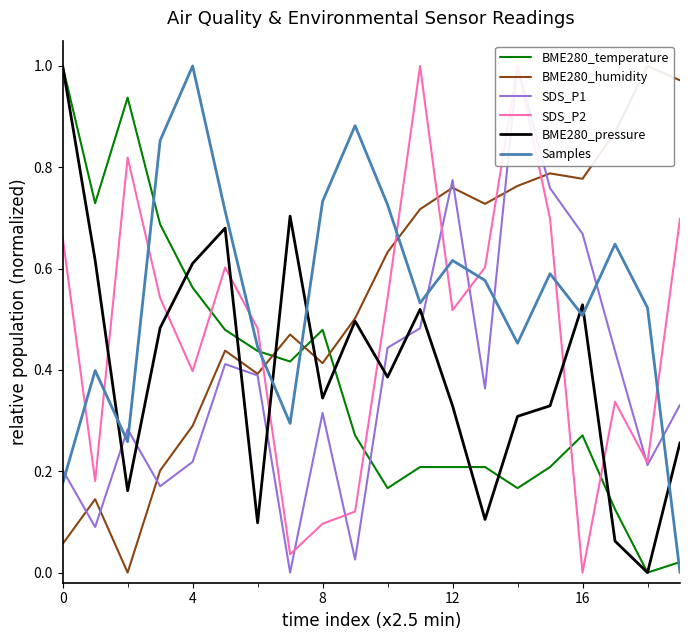

Read the BME280_pressure value at 9.

0.5